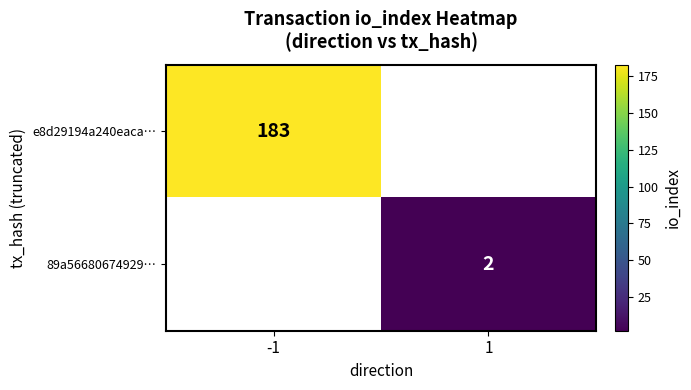

The value of e8d29194a240eaca… at -1 is 116. True or false?

False